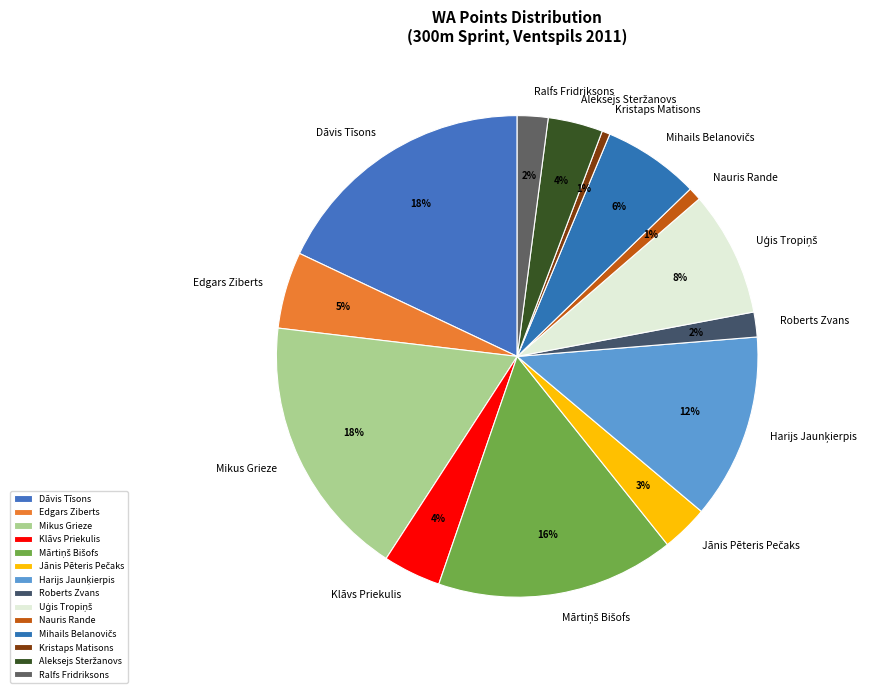

Is it true that Mikus Grieze is 12% of the pie?

False